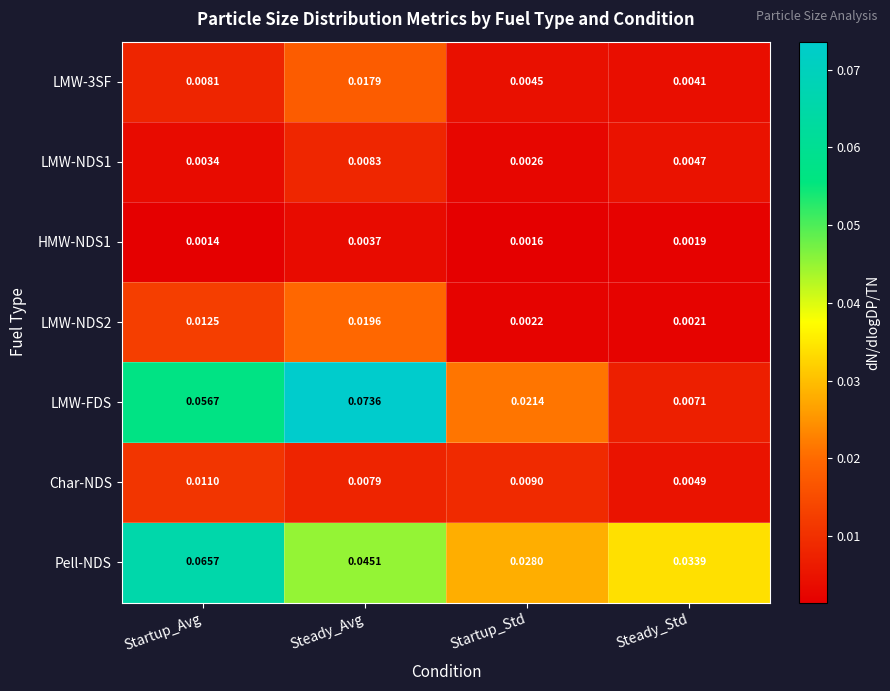

At Startup_Std, list the series in order from smallest to largest.

HMW-NDS1, LMW-NDS2, LMW-NDS1, LMW-3SF, Char-NDS, LMW-FDS, Pell-NDS